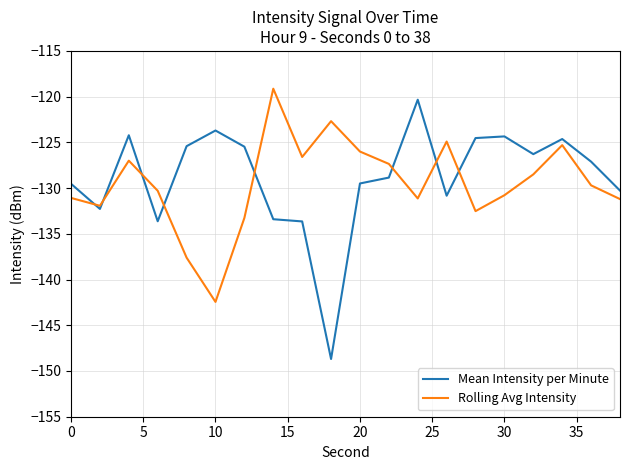

What is the greatest value displayed?

-119.1